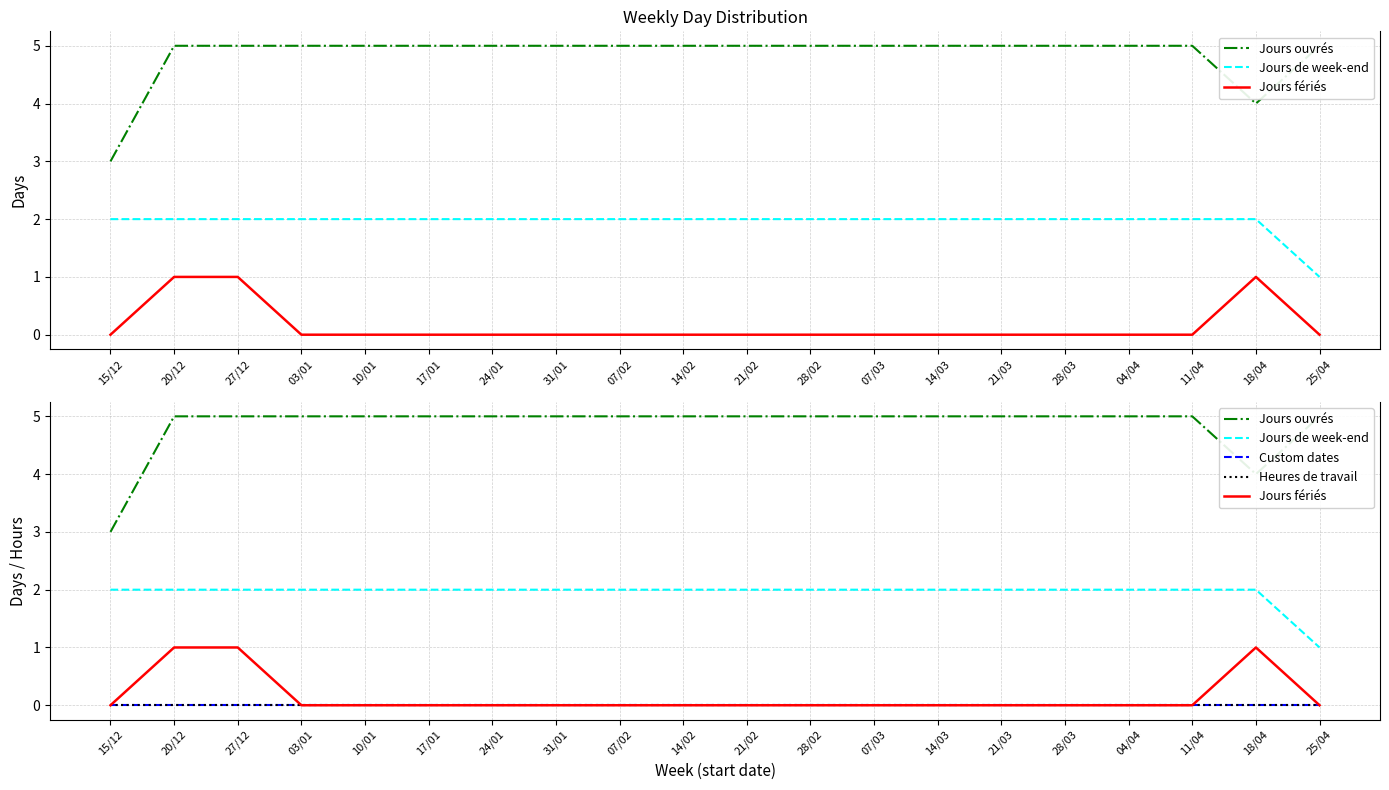

Which series changed the most between 10/01 and 14/02?

Jours ouvrés